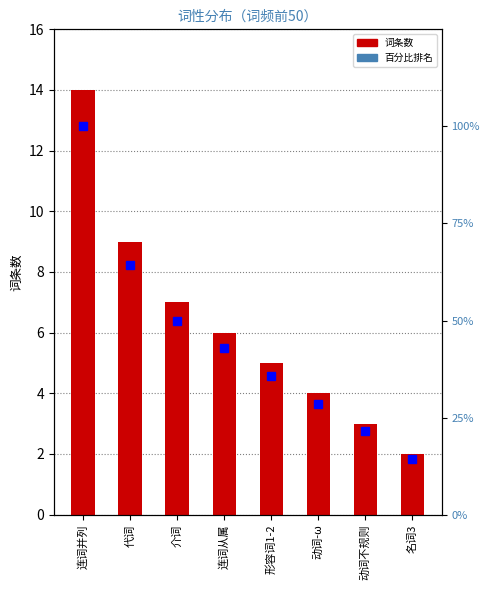

How many data points in 百分比排名 are less than 42?

4